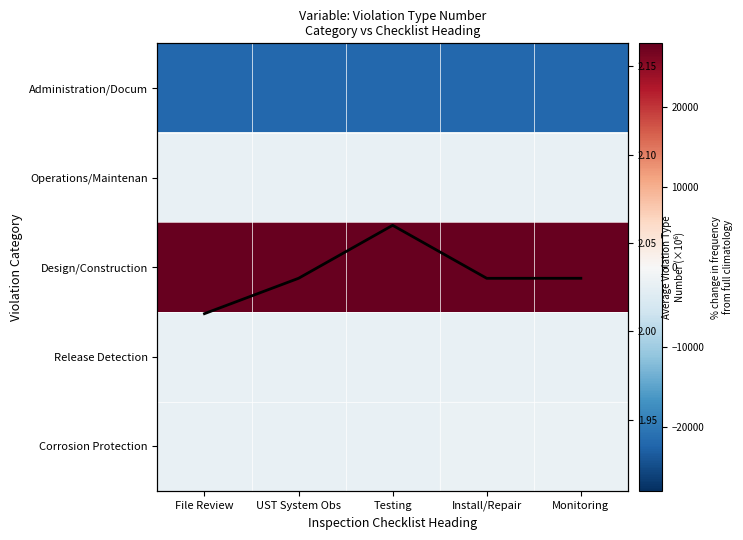

Rank the categories by Row Average value from highest to lowest.

Testing, Monitoring, UST System Obs, Install/Repair, File Review